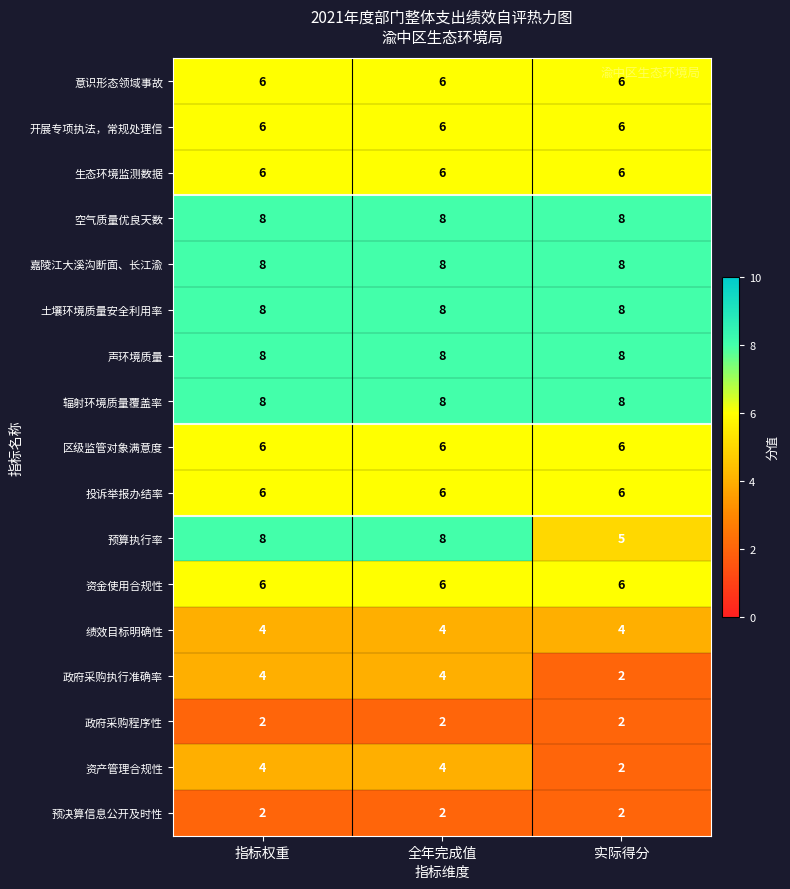

Read the 嘉陵江大溪沟断面、长江渝 value at 实际得分.

8